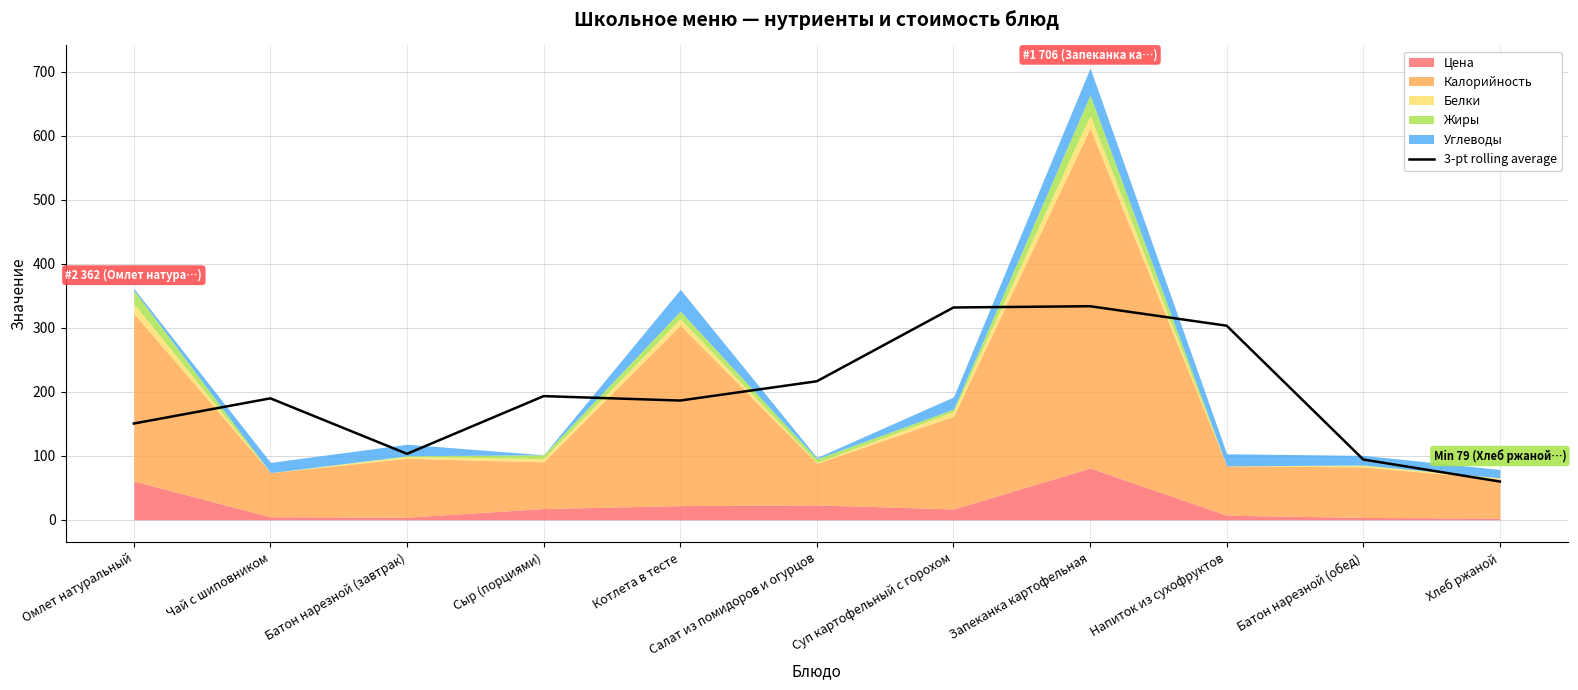

True or false: there are more than 0 points higher than both neighbors.

True